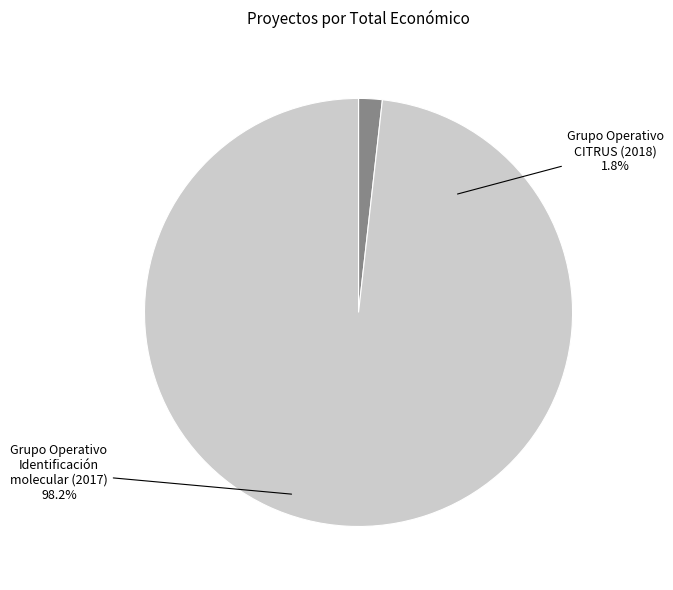

To the nearest percent, what portion does Grupo Operativo CITRUS: Creación dunha base varietal de cítricos represent?

2%